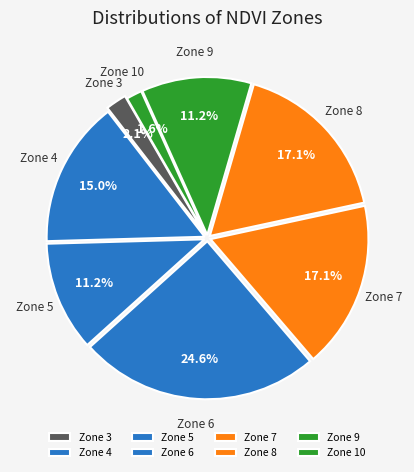

What portion of the pie excludes Zone 7?

82.9%